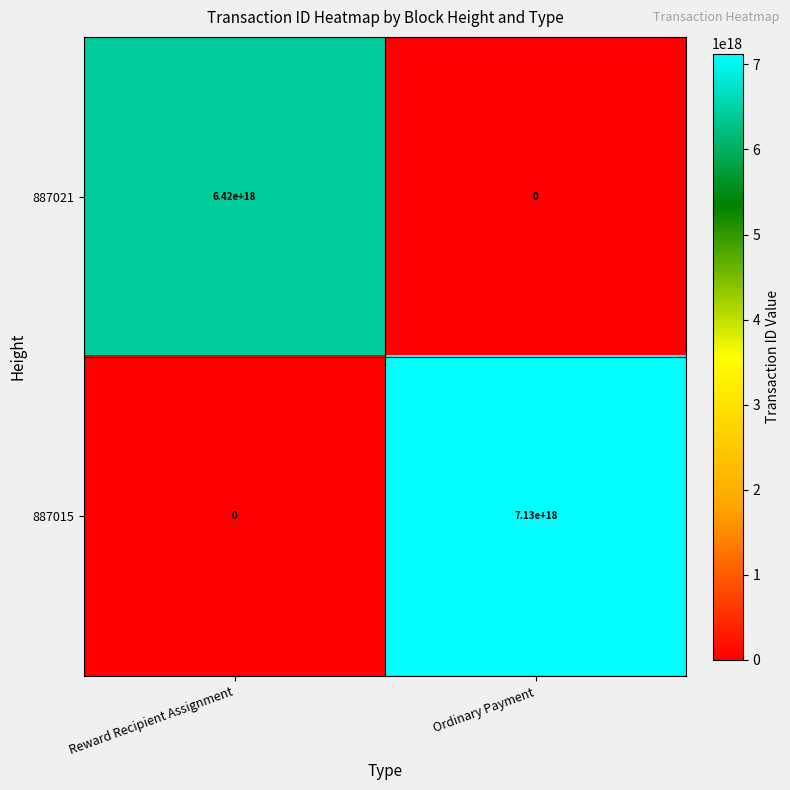

List the series in order of their peak value, highest first.

887015, 887021